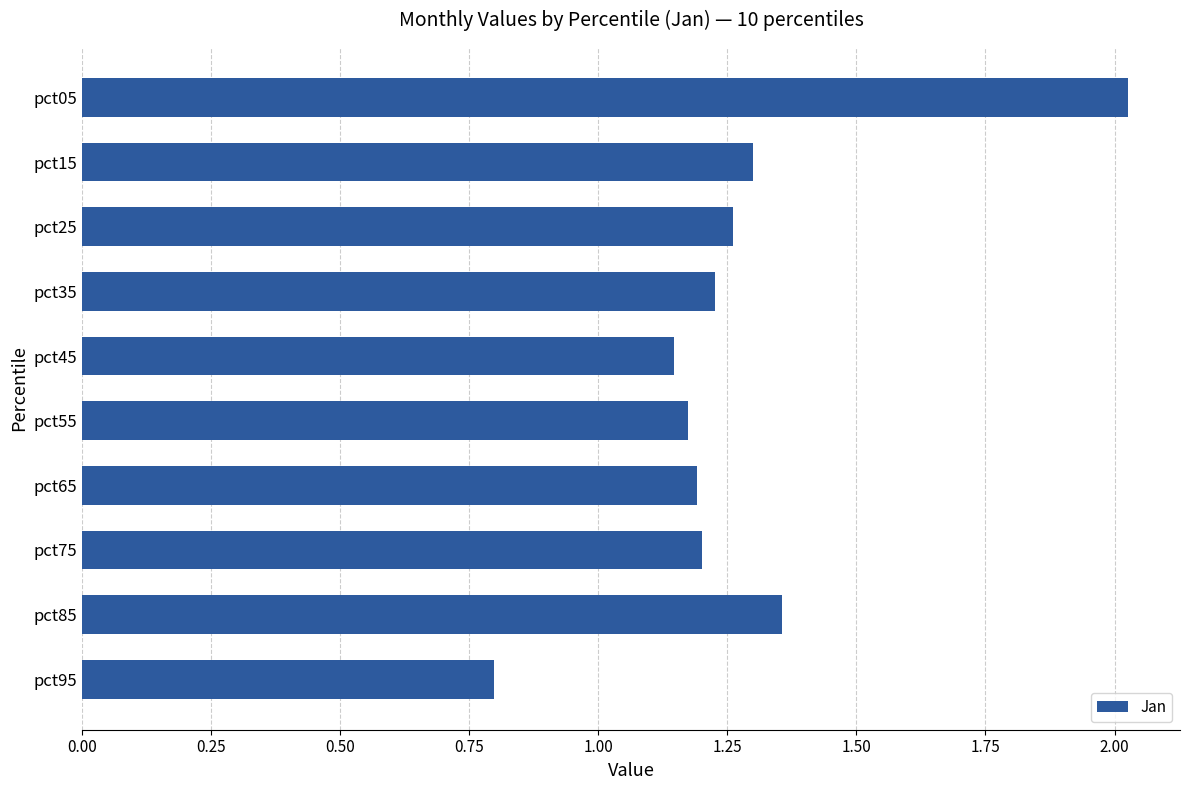

Where is the data nearest to the value 1?

pct45